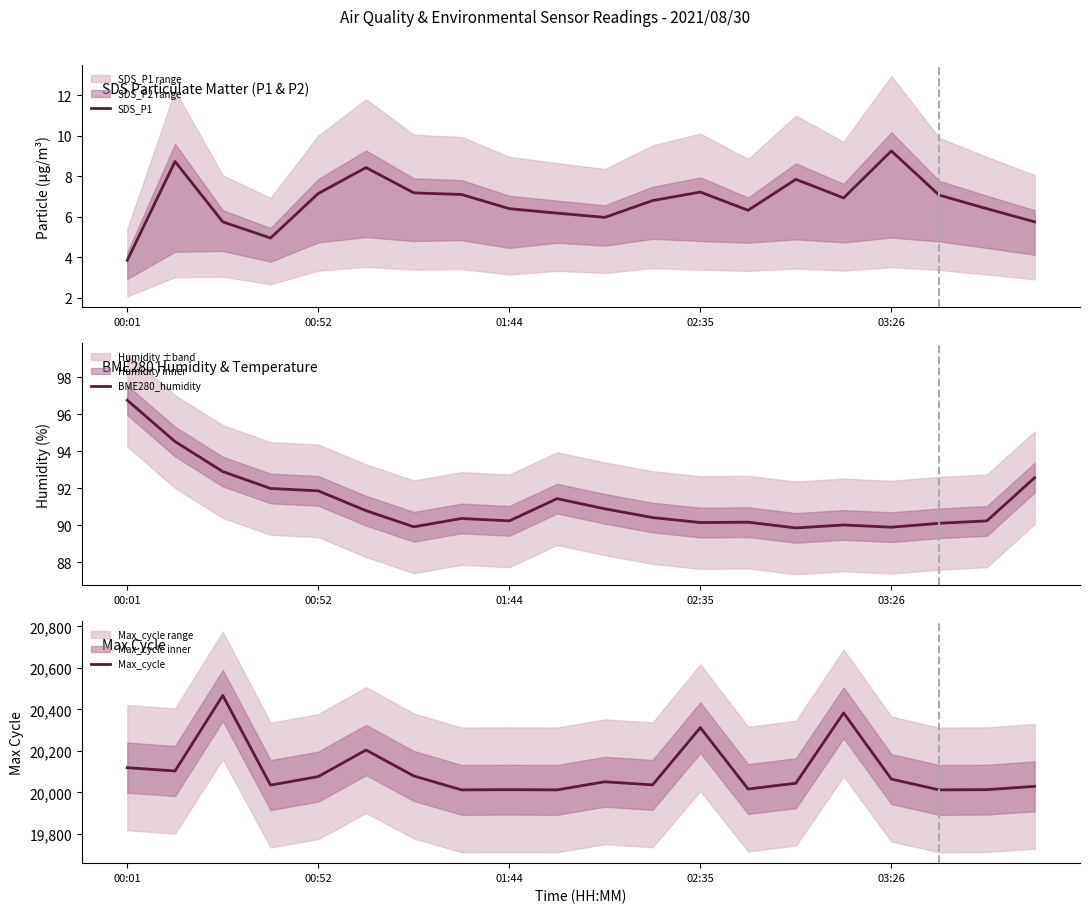

What is the approximate value of BME280_humidity at 5?

90.8